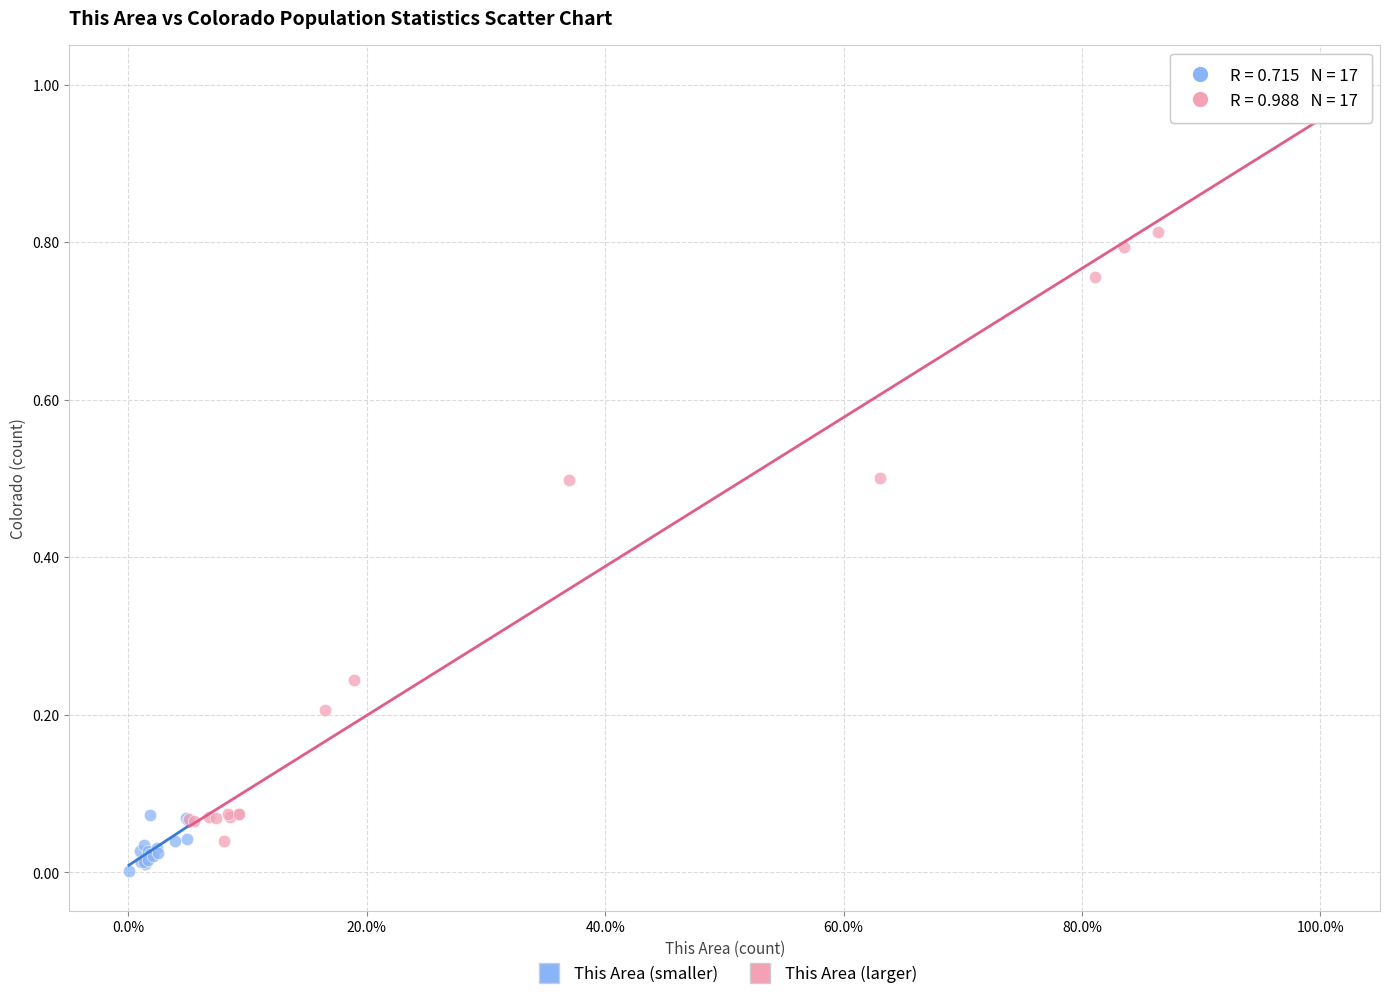

Which series reaches the maximum Y coordinate?

This Area (larger)